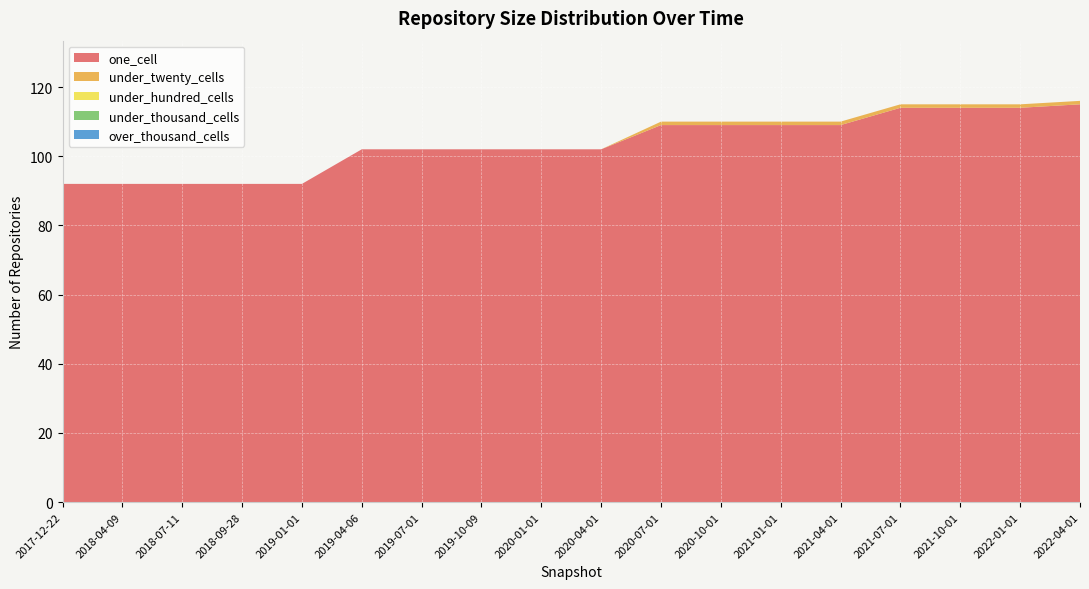

Reading left to right, what are all the values shown in this chart?

one_cell: 2017-12-22=92	2018-04-09=92	2018-07-11=92	2018-09-28=92	2019-01-01=92	2019-04-06=102	2019-07-01=102	2019-10-09=102	2020-01-01=102	2020-04-01=102	2020-07-01=109	2020-10-01=109	2021-01-01=109	2021-04-01=109	2021-07-01=114	2021-10-01=114	2022-01-01=114	2022-04-01=115
under_twenty_cells: 2017-12-22=0	2018-04-09=0	2018-07-11=0	2018-09-28=0	2019-01-01=0	2019-04-06=0	2019-07-01=0	2019-10-09=0	2020-01-01=0	2020-04-01=0	2020-07-01=1	2020-10-01=1	2021-01-01=1	2021-04-01=1	2021-07-01=1	2021-10-01=1	2022-01-01=1	2022-04-01=1
under_hundred_cells: 2017-12-22=0	2018-04-09=0	2018-07-11=0	2018-09-28=0	2019-01-01=0	2019-04-06=0	2019-07-01=0	2019-10-09=0	2020-01-01=0	2020-04-01=0	2020-07-01=0	2020-10-01=0	2021-01-01=0	2021-04-01=0	2021-07-01=0	2021-10-01=0	2022-01-01=0	2022-04-01=0
under_thousand_cells: 2017-12-22=0	2018-04-09=0	2018-07-11=0	2018-09-28=0	2019-01-01=0	2019-04-06=0	2019-07-01=0	2019-10-09=0	2020-01-01=0	2020-04-01=0	2020-07-01=0	2020-10-01=0	2021-01-01=0	2021-04-01=0	2021-07-01=0	2021-10-01=0	2022-01-01=0	2022-04-01=0
over_thousand_cells: 2017-12-22=0	2018-04-09=0	2018-07-11=0	2018-09-28=0	2019-01-01=0	2019-04-06=0	2019-07-01=0	2019-10-09=0	2020-01-01=0	2020-04-01=0	2020-07-01=0	2020-10-01=0	2021-01-01=0	2021-04-01=0	2021-07-01=0	2021-10-01=0	2022-01-01=0	2022-04-01=0